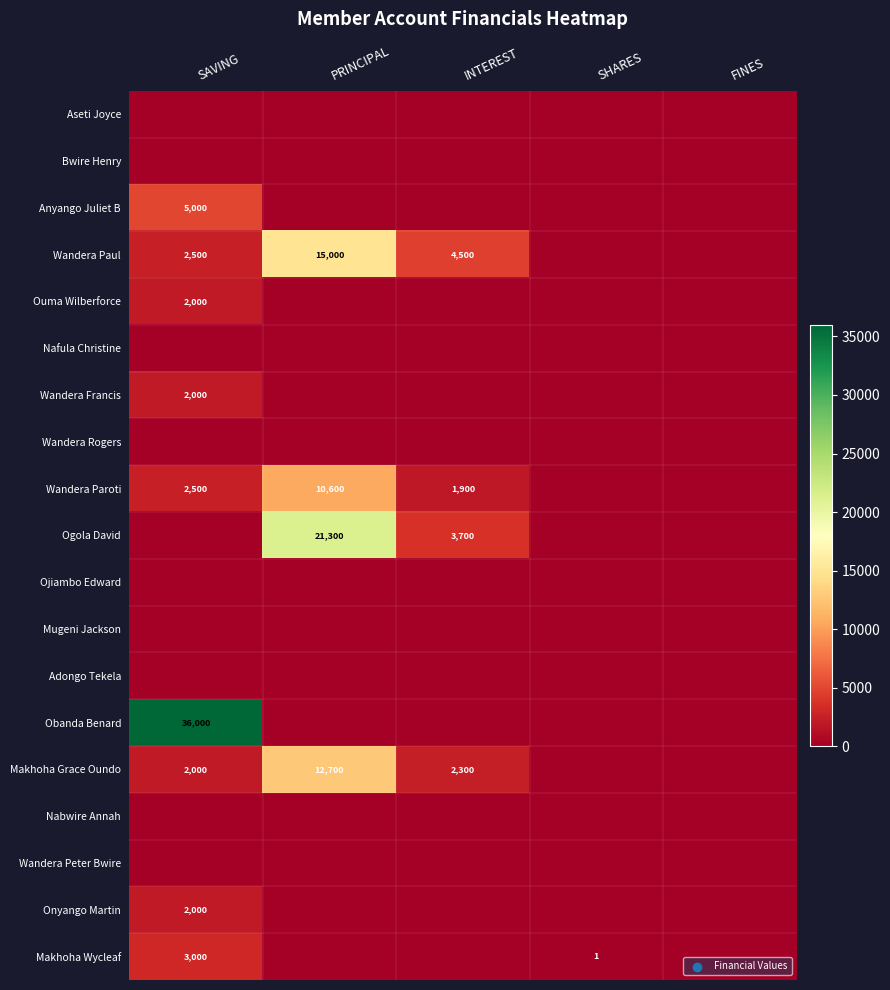

The value of Wandera Paul at INTEREST is 2467. True or false?

False